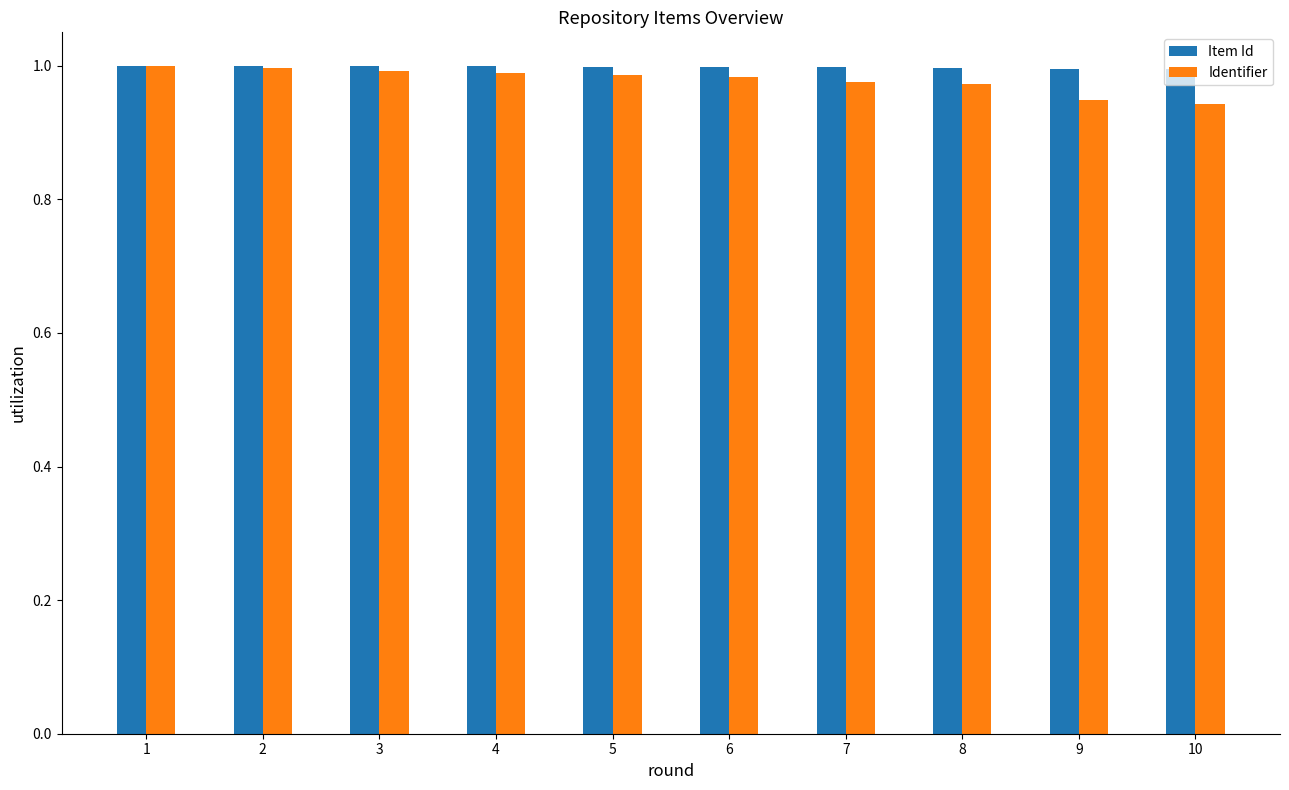

True or false: Identifier has a value of 1.0 at 6.

True